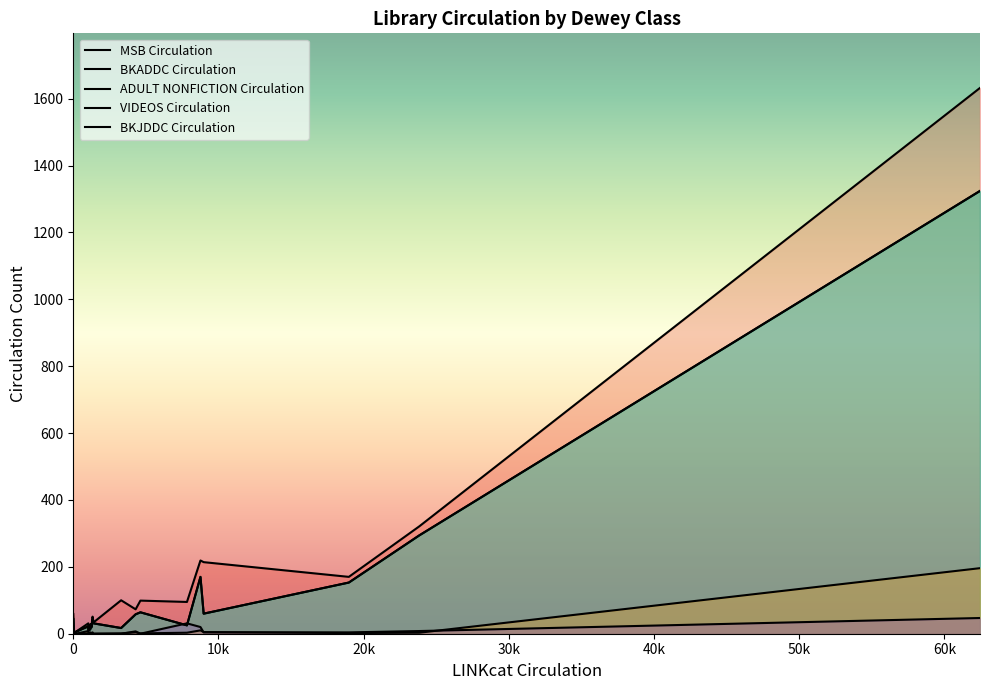

True or false: ADULT NONFICTION Circulation and BKADDC Circulation intersect in this chart.

False